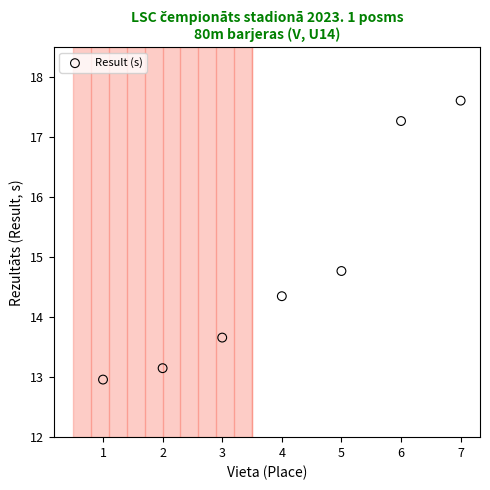

What Y value in the scatter plot is closest to 15?

14.8